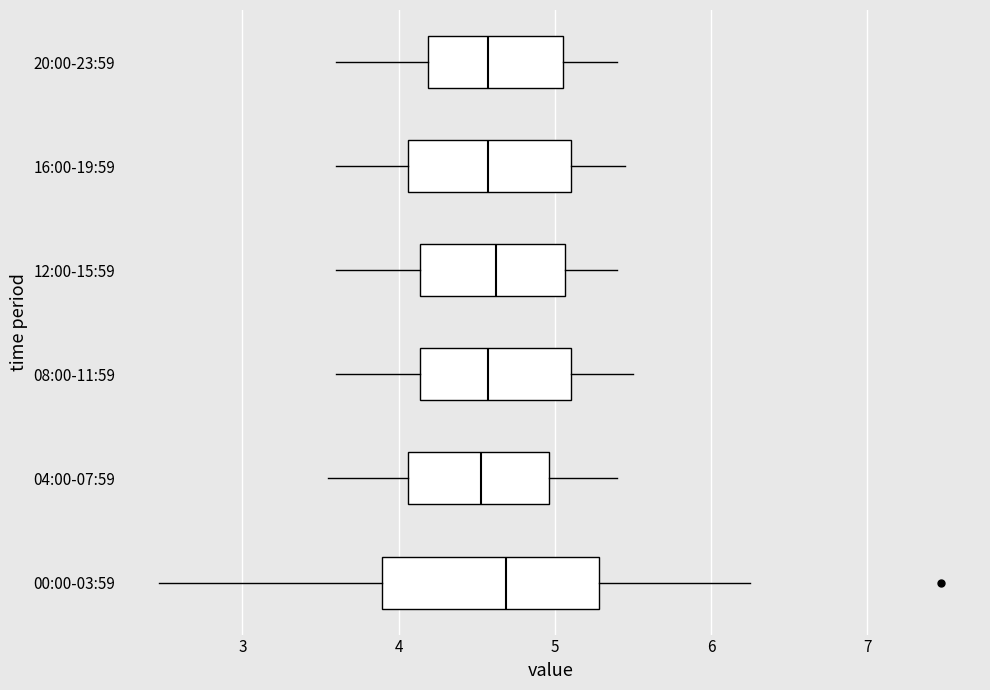

Reading bottom to top, read every box against the x-axis: the position of its median line, the range the box covers, and the ends of its whiskers. The values are not printed on the chart, so give them approximately, as read against the axis.

00:00-03:59: median 4.7, box 3.9 to 5.3, whiskers 2.5 to 6.3
04:00-07:59: median 4.5, box 4.1 to 5.0, whiskers 3.6 to 5.4
08:00-11:59: median 4.6, box 4.1 to 5.1, whiskers 3.6 to 5.5
12:00-15:59: median 4.6, box 4.1 to 5.1, whiskers 3.6 to 5.4
16:00-19:59: median 4.6, box 4.1 to 5.1, whiskers 3.6 to 5.5
20:00-23:59: median 4.6, box 4.2 to 5.1, whiskers 3.6 to 5.4